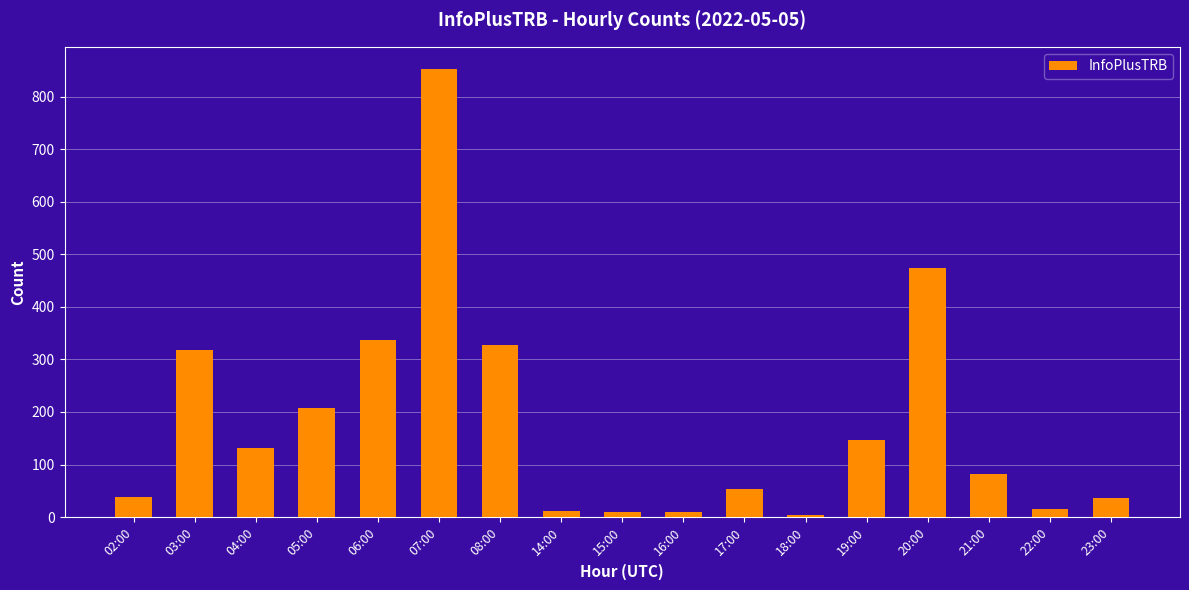

Read the value at 17:00.

53